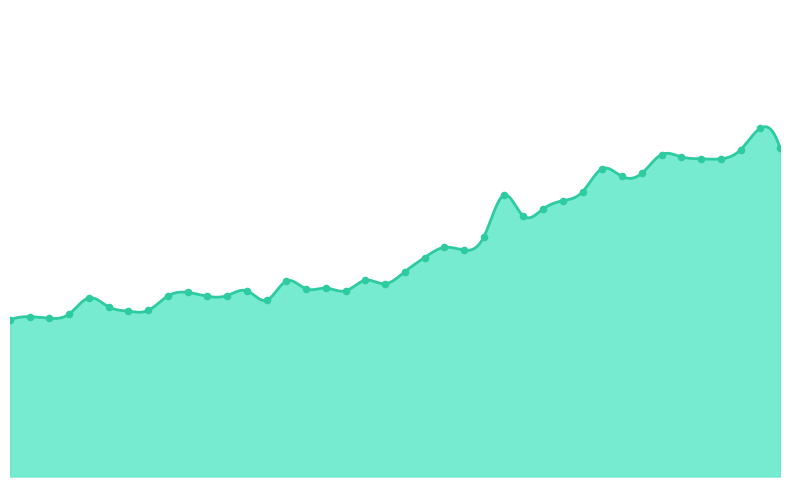

Which has a higher value, 00:15 or 01:24?

01:24